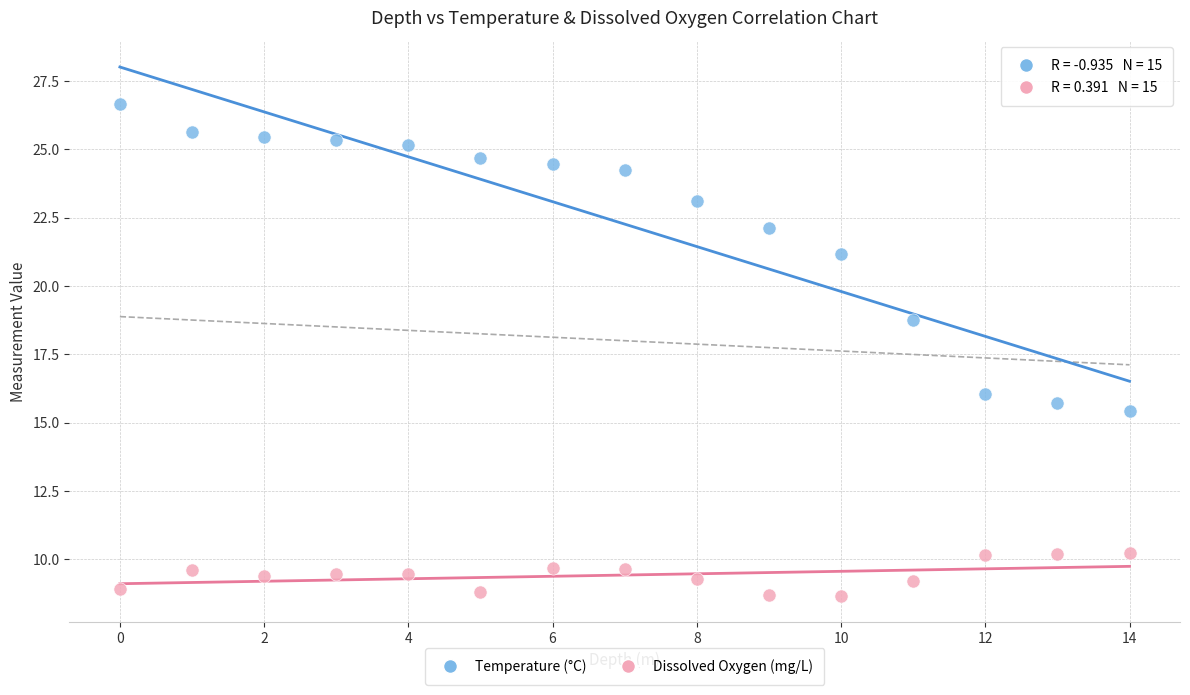

Which series has the largest Y range (max minus min)?

Temperature (°C)